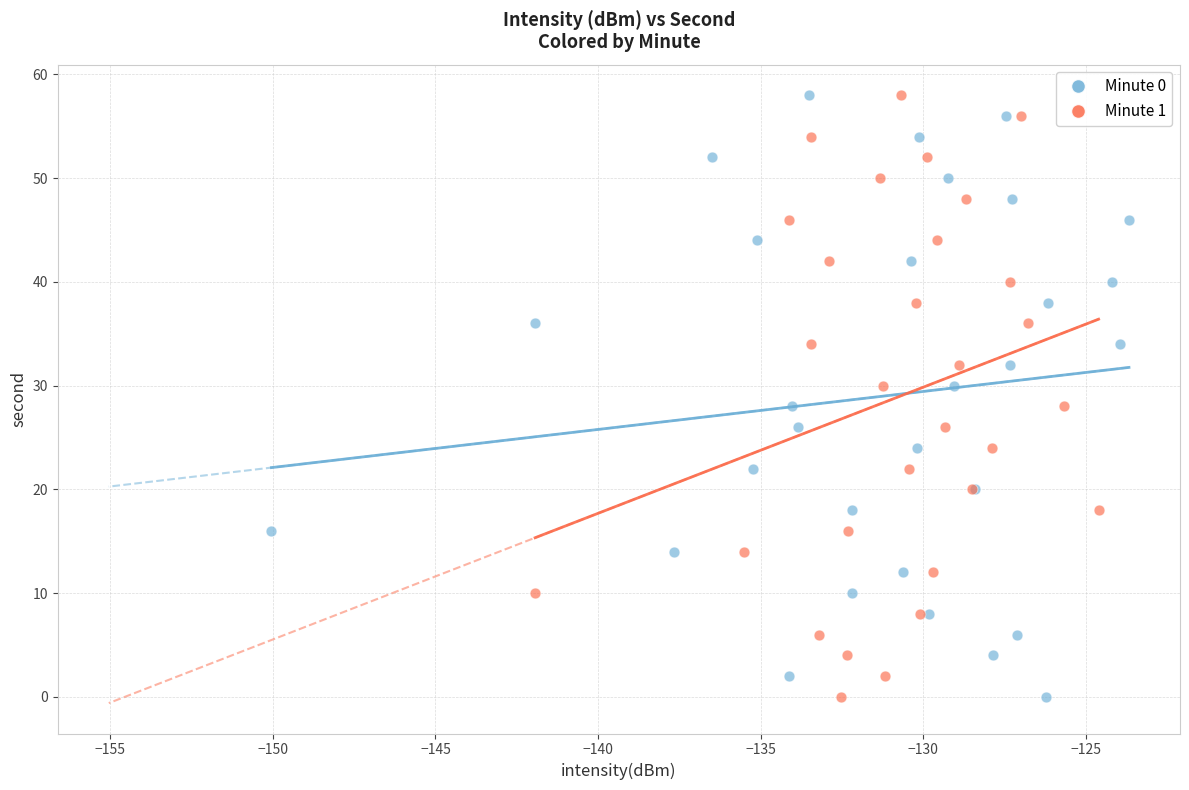

What are all the series names shown in the legend?

Minute 0, Minute 1